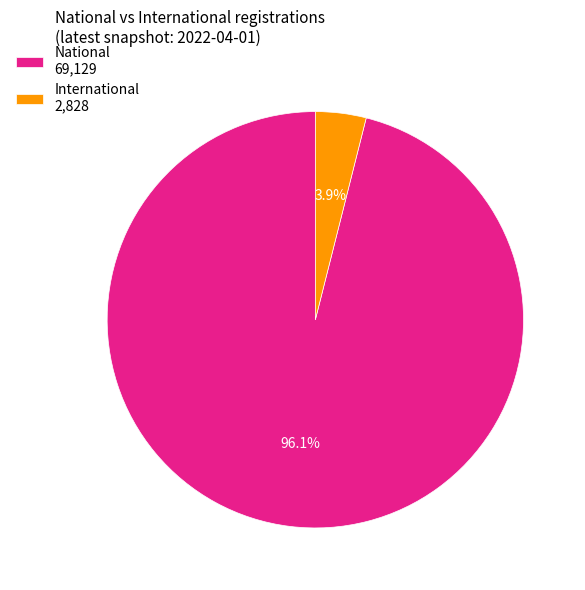

Which slice is the largest?

National 69,129